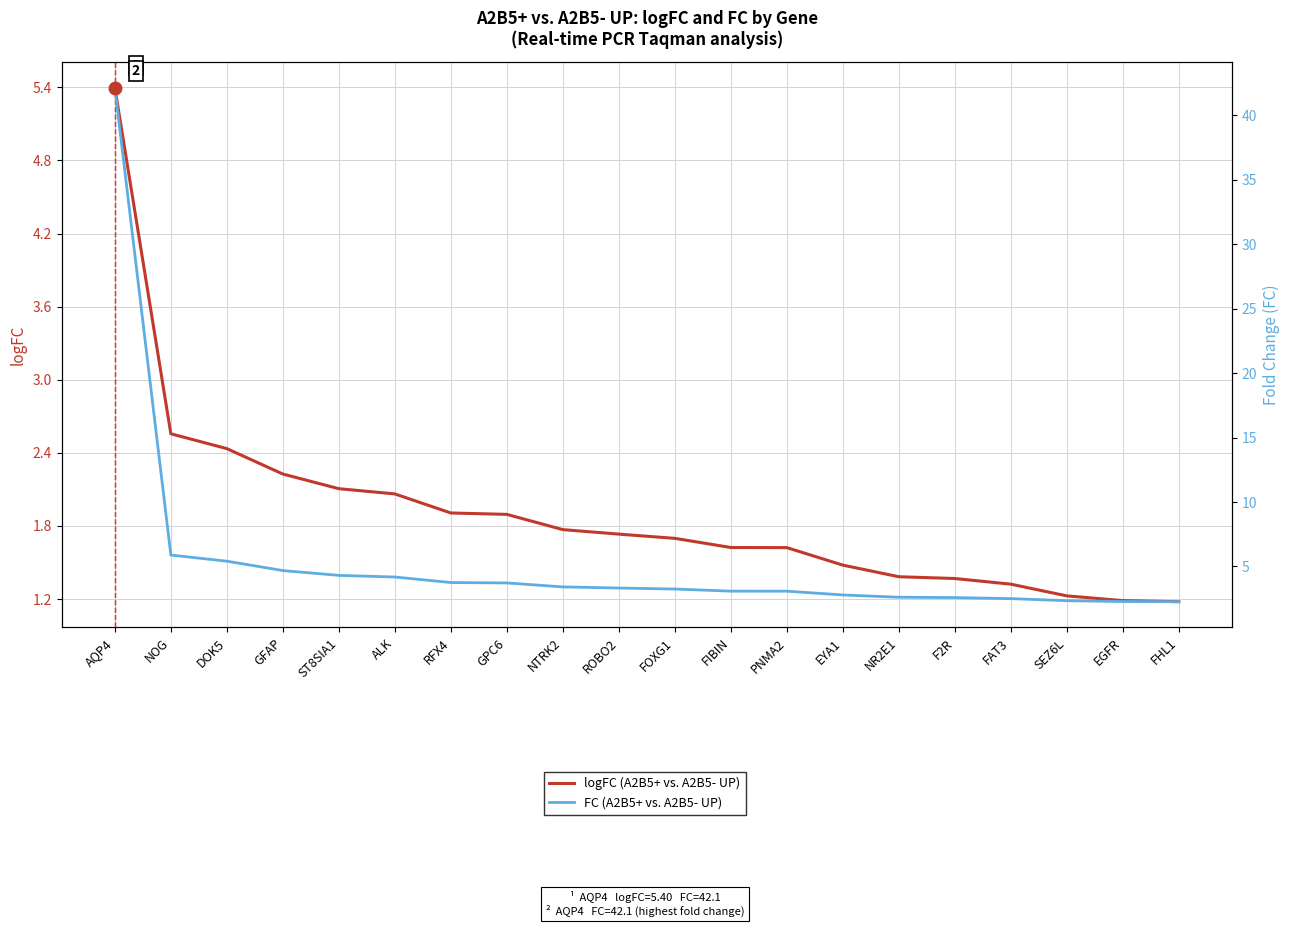

Which series has the largest range (max minus min)?

FC (A2B5+ vs. A2B5- UP)